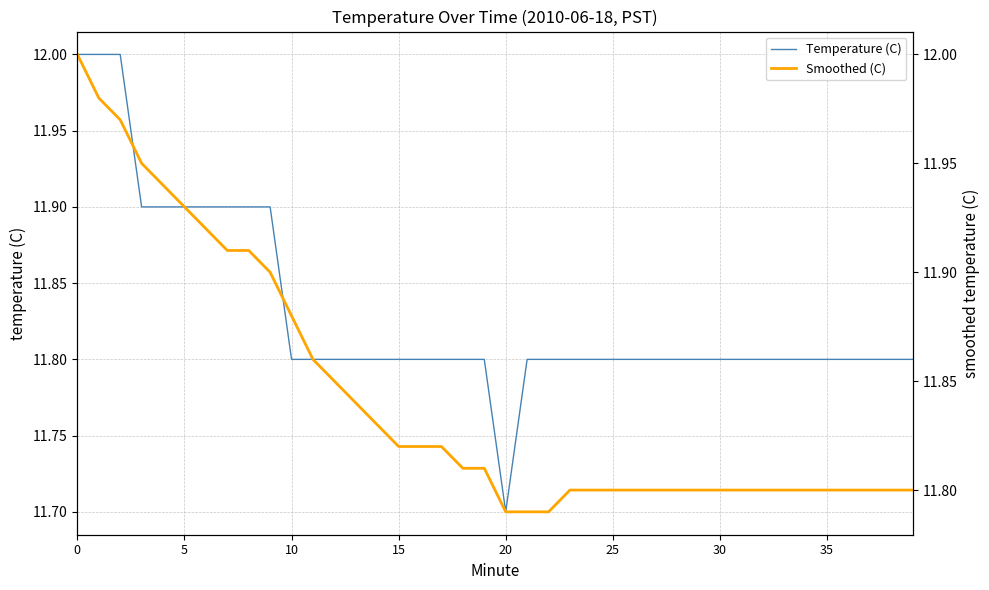

Which series ends up on top after the final intersection of Smoothed (C) and Temperature (C)?

Temperature (C)